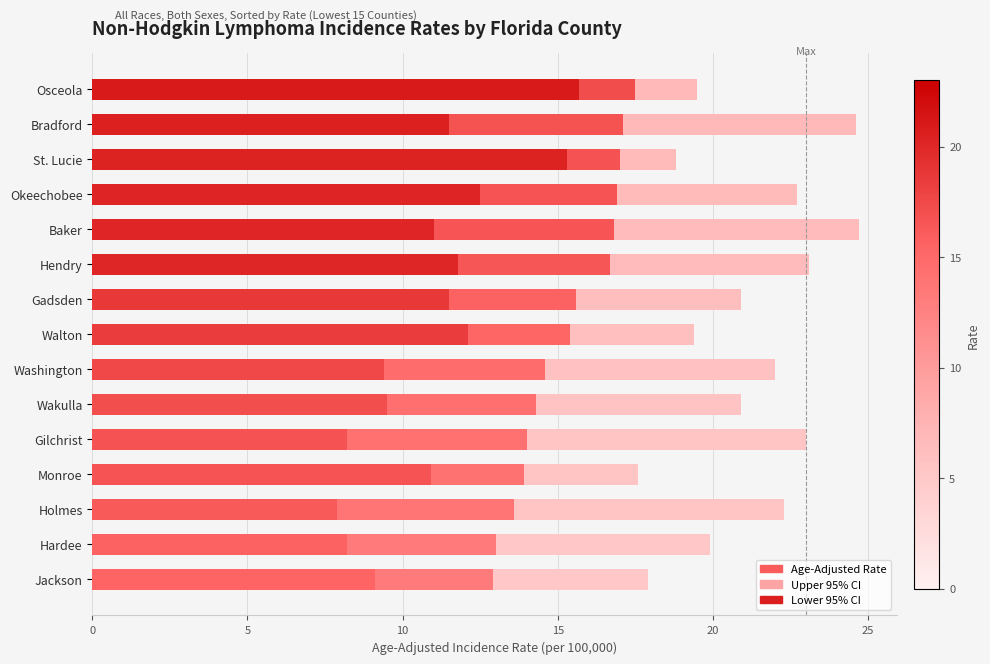

At Jackson, list the series in order from largest to smallest.

Upper 95% CI, Age-Adjusted Rate, Lower 95% CI